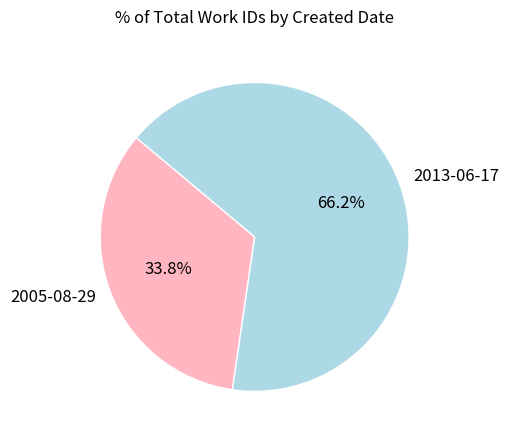

What is the total percentage of 2005-08-29 and 2013-06-17?

100.0%